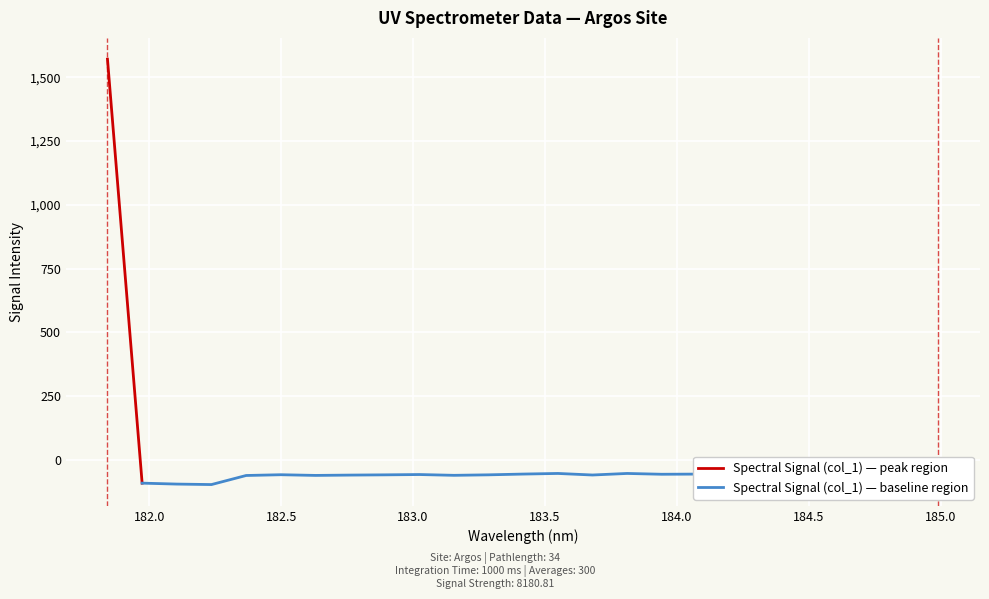

What is the approximate value at 0?

1571.2